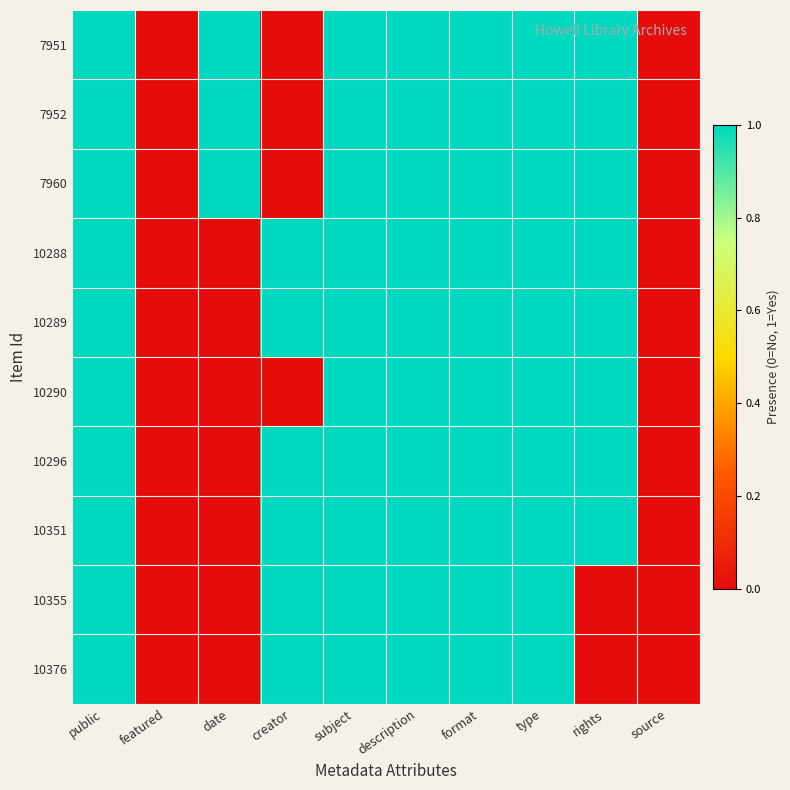

What is the total value across all series at subject?

10